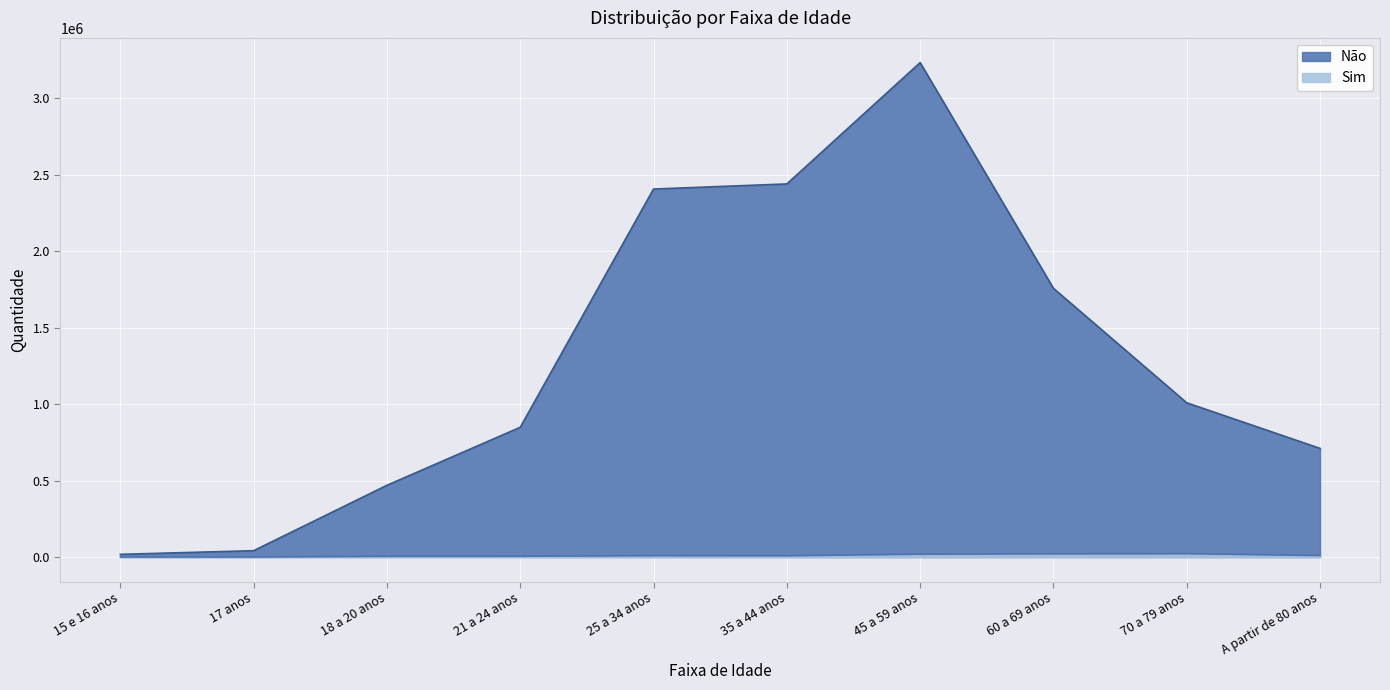

The value of Não at 15 e 16 anos is 17642. True or false?

True